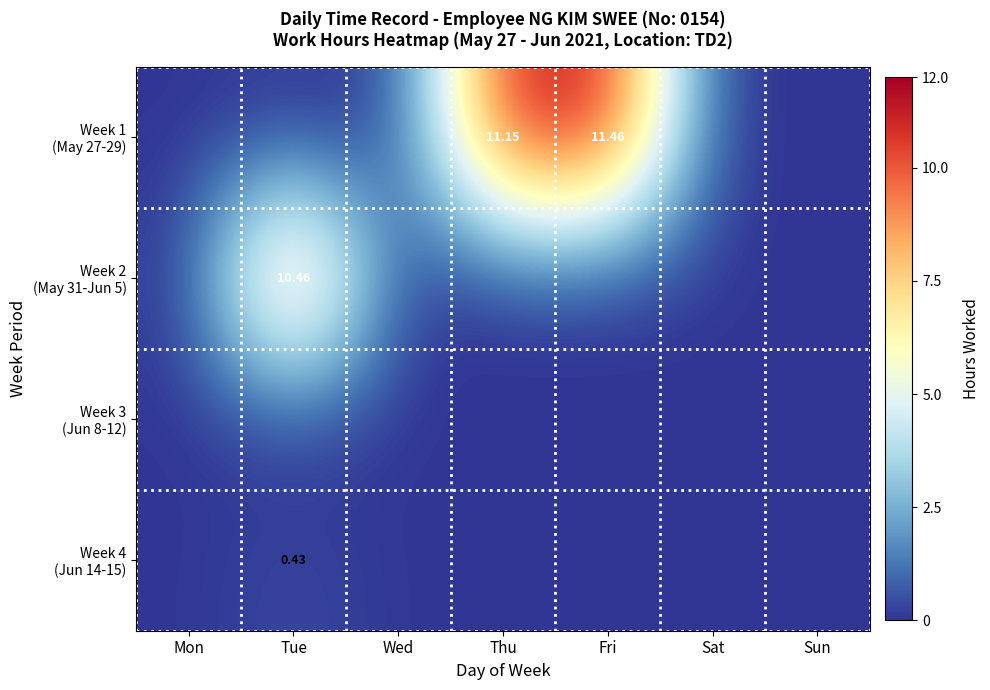

What is the difference between the highest and lowest values at Fri?

11.5